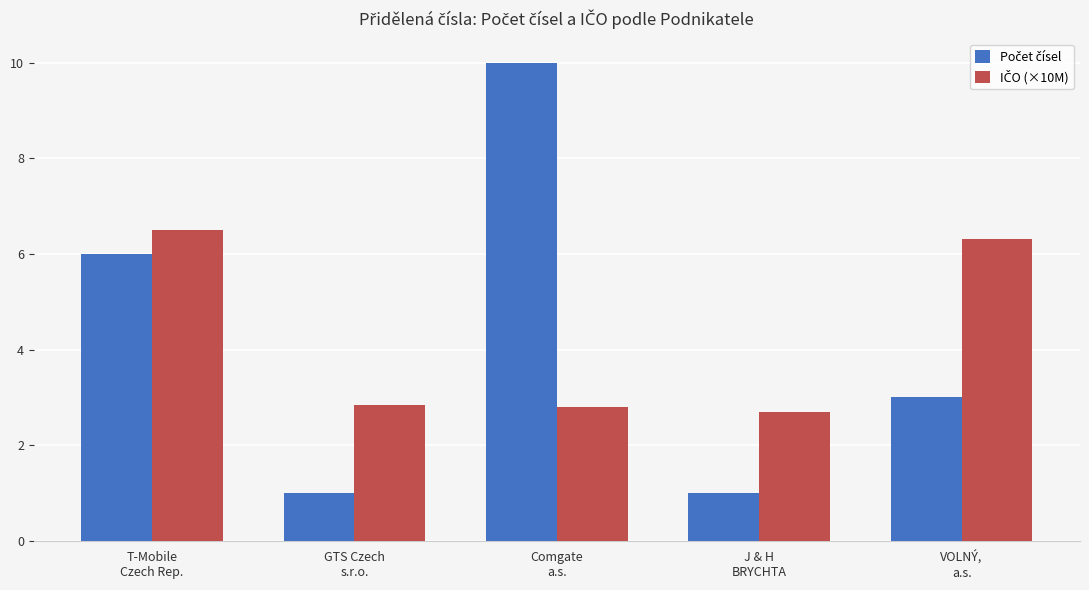

What is the minimum value shown in the chart?

1.0